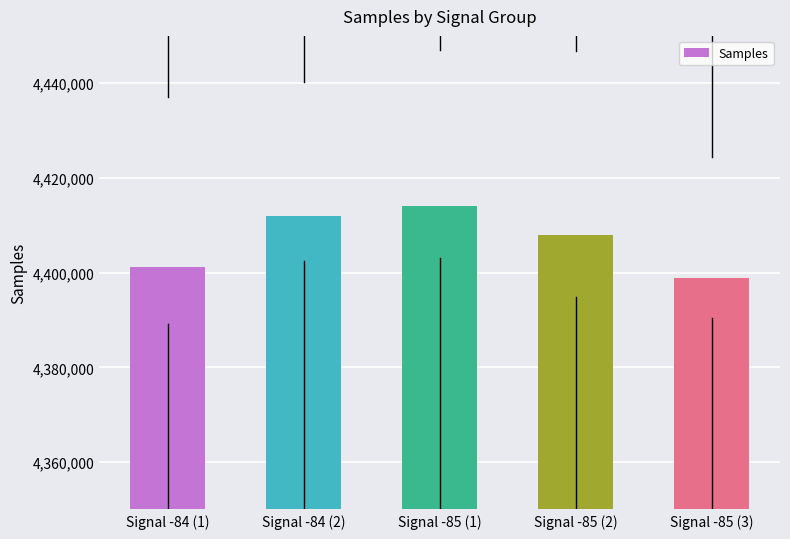

The value at Signal -85 (1) is 5742788. True or false?

False